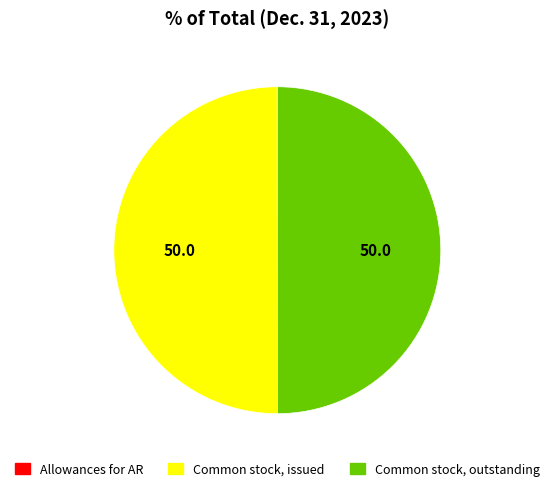

What is the ratio of the value at Common stock, outstanding to the value at Common stock, issued?

1.0